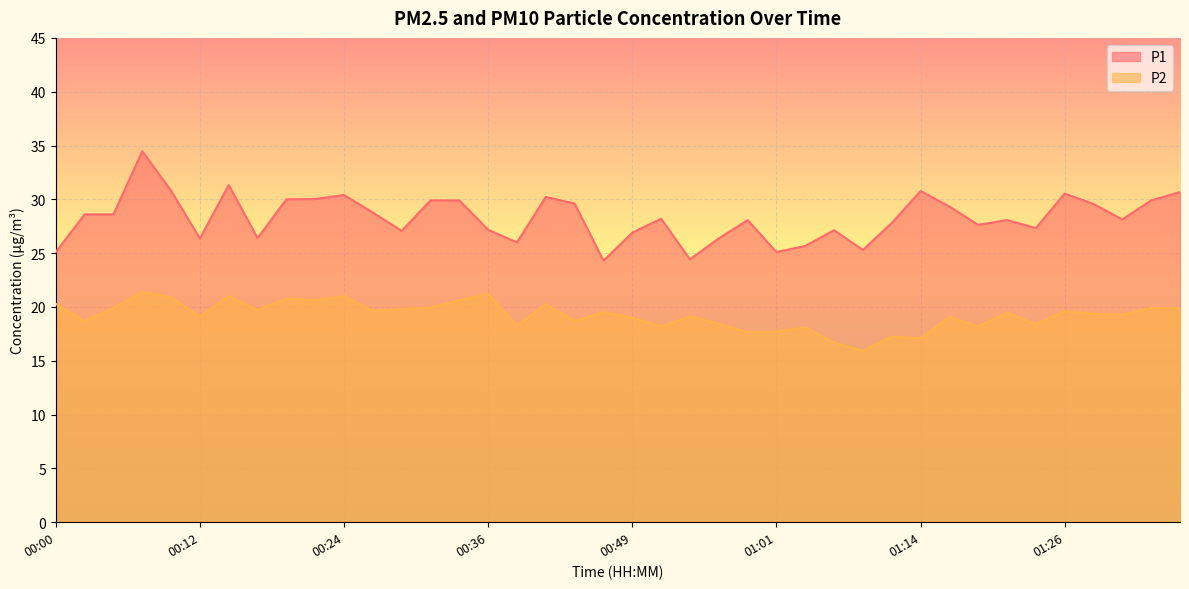

Where is the first local maximum for P1?

00:07